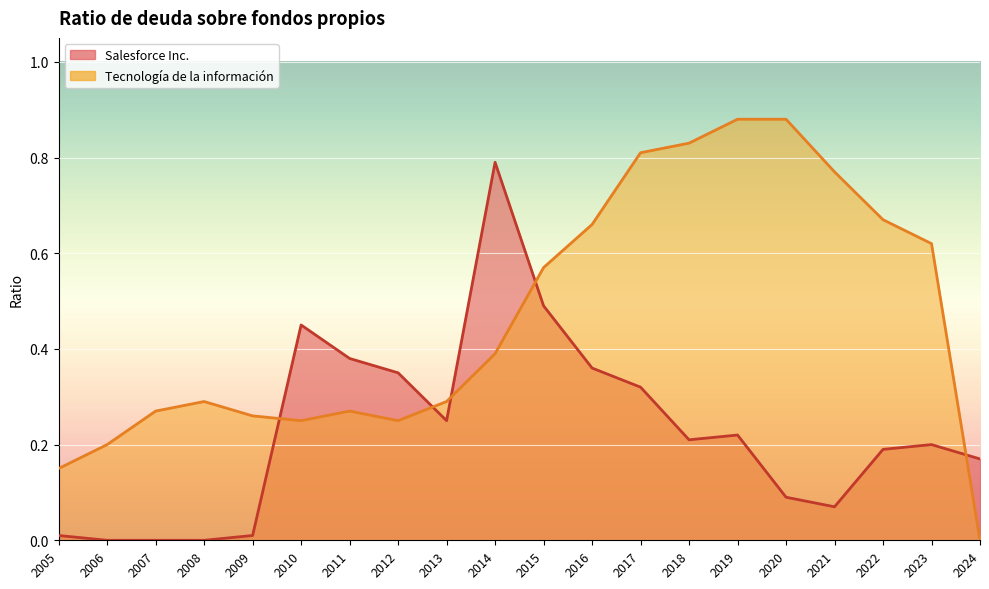

How many distinct data groups are displayed?

2